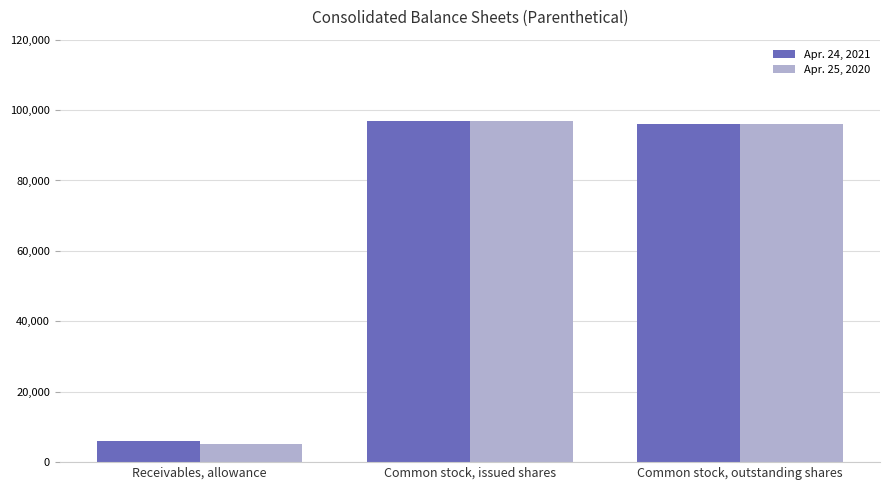

What is the difference between the maximum and minimum values in the Apr. 24, 2021 series?

90675